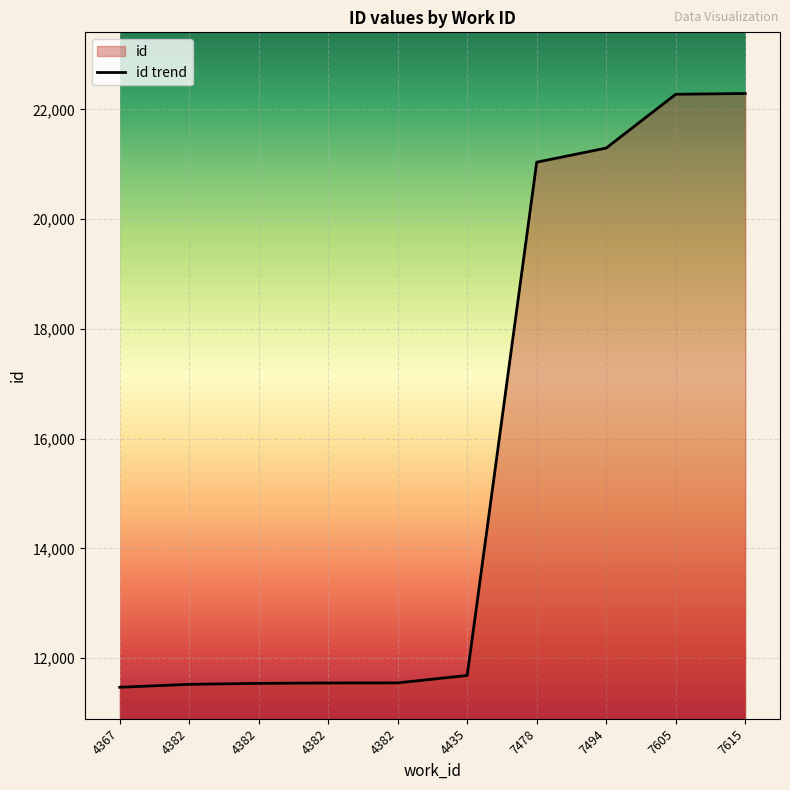

At which label does the data first exceed 11684?

7478